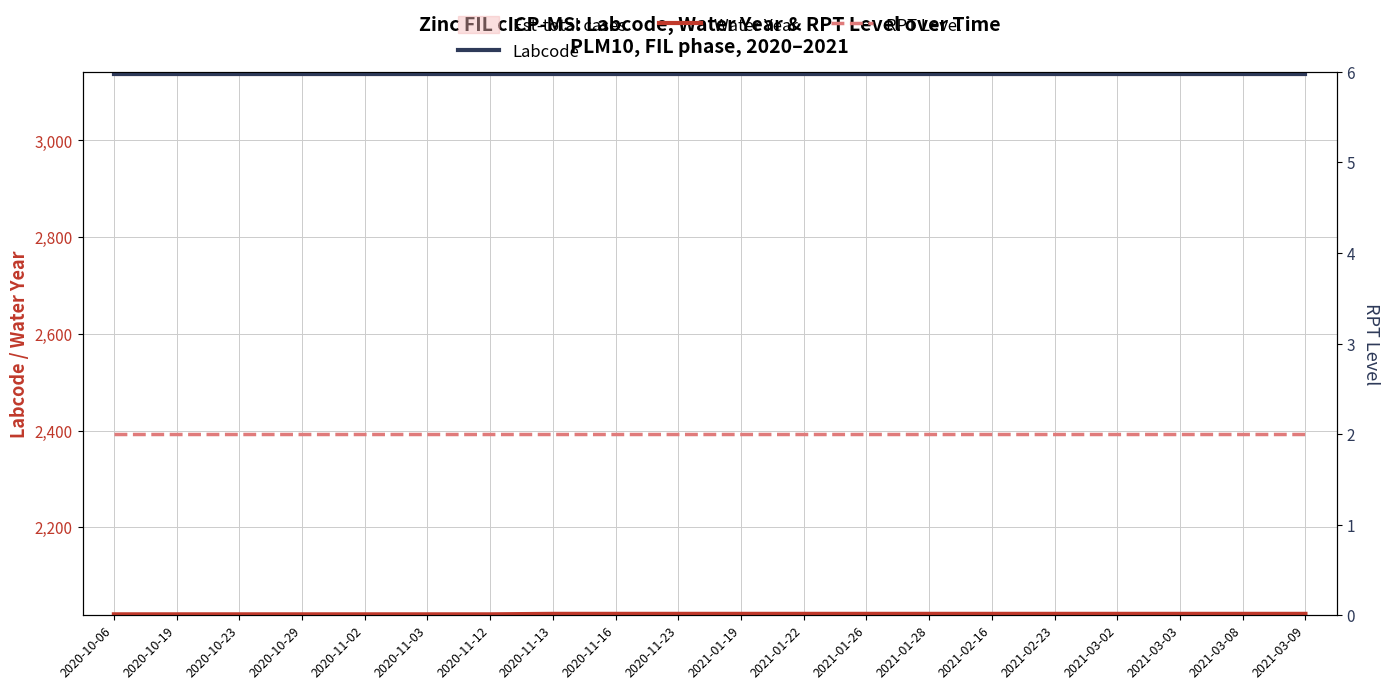

List the series in order of their peak value, highest first.

Labcode, Water Year, RPT Level